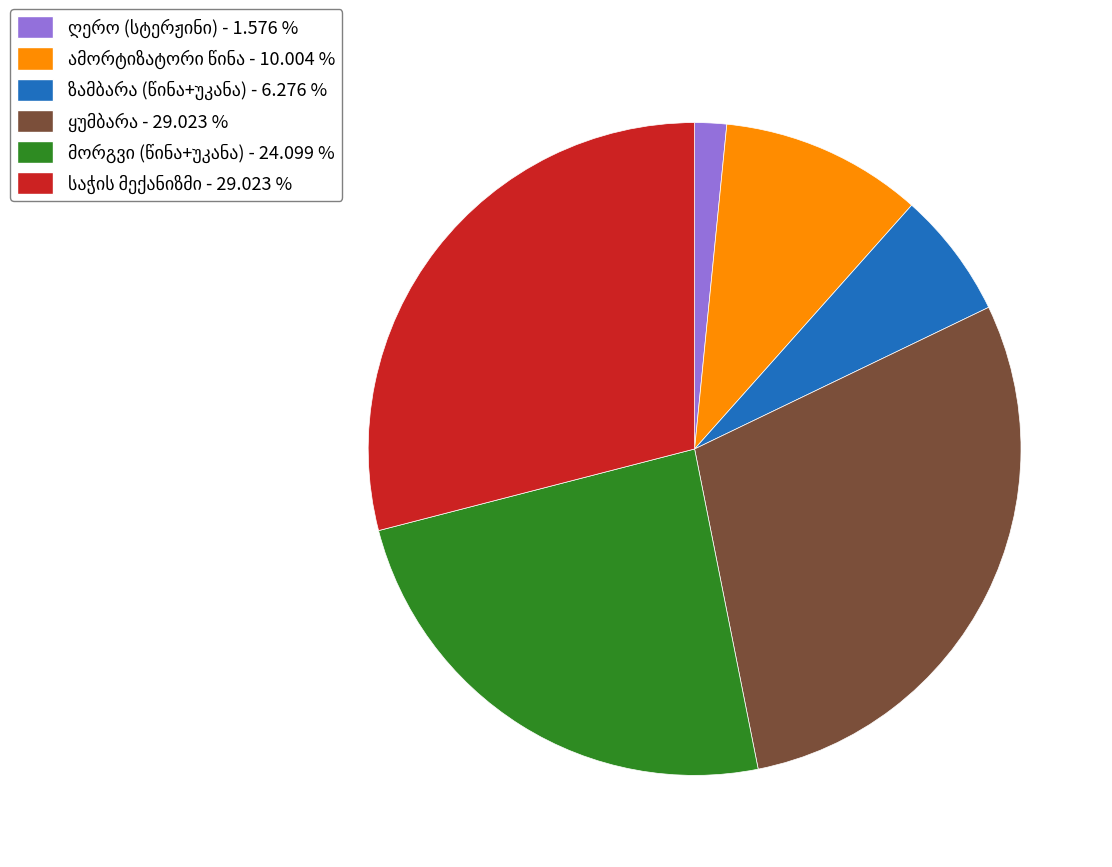

Does any single category account for the majority?

No